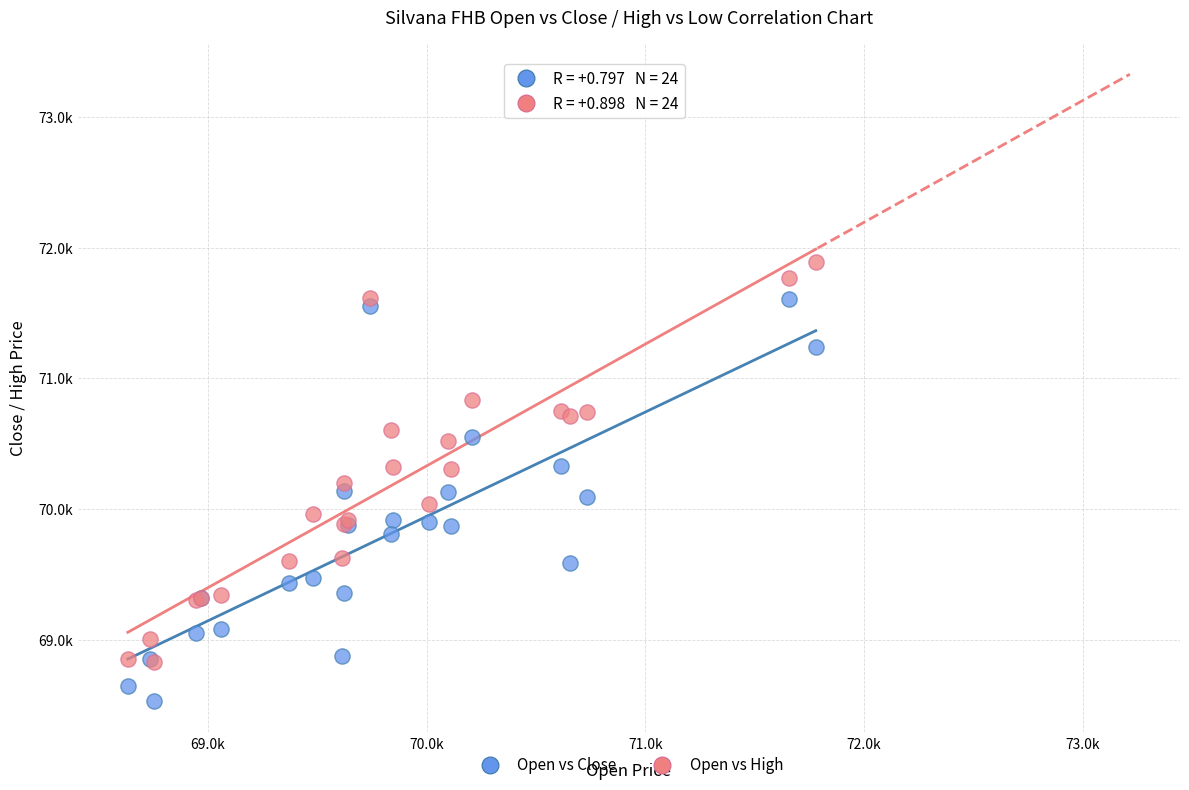

What are all the series names shown in the legend?

Open vs Close, Open vs High